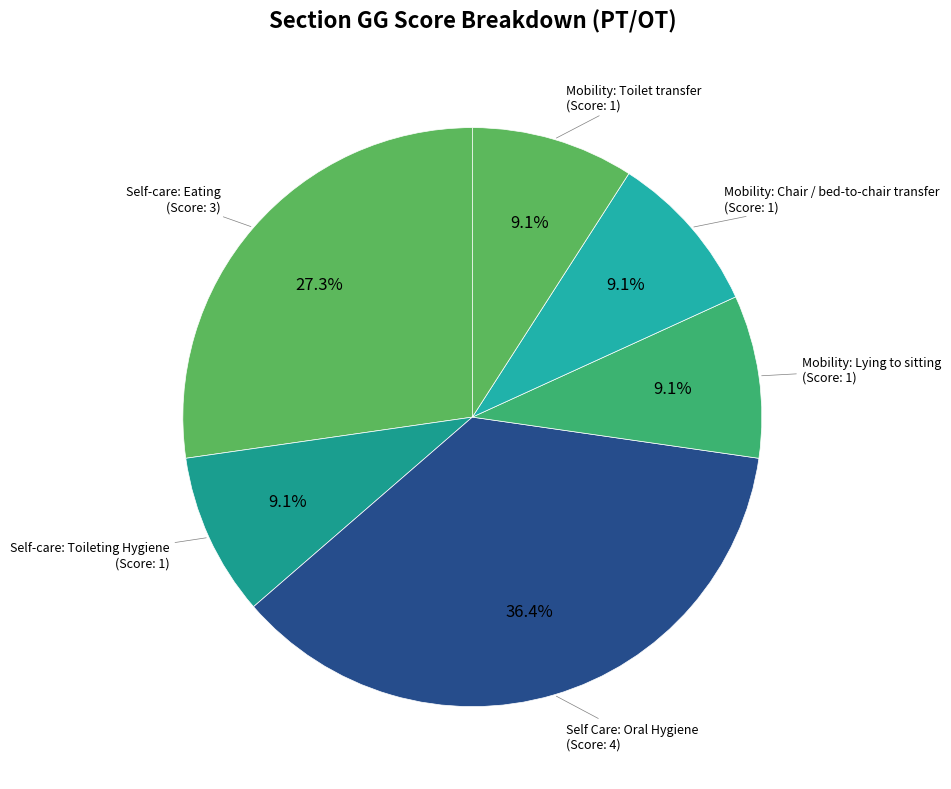

How many segments does this pie chart have?

6